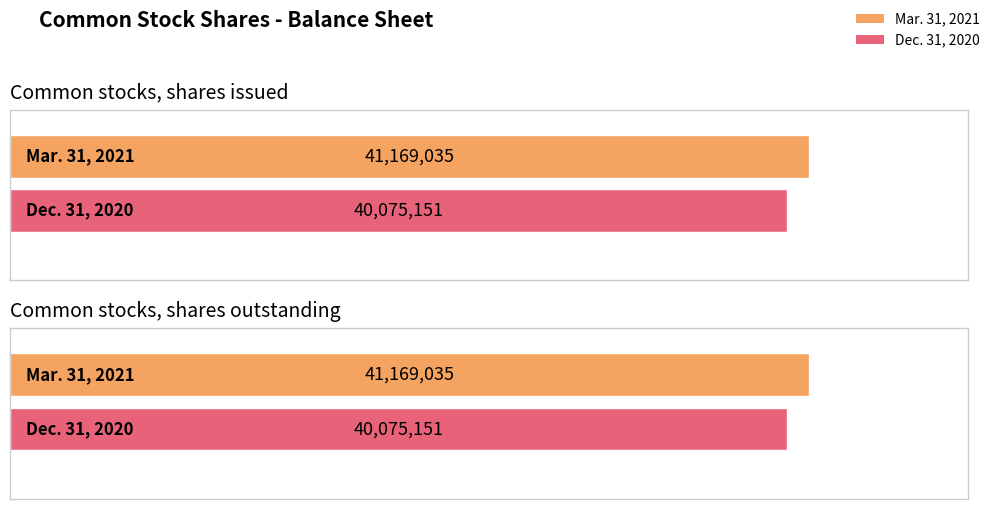

How many bars are there in each group?

2